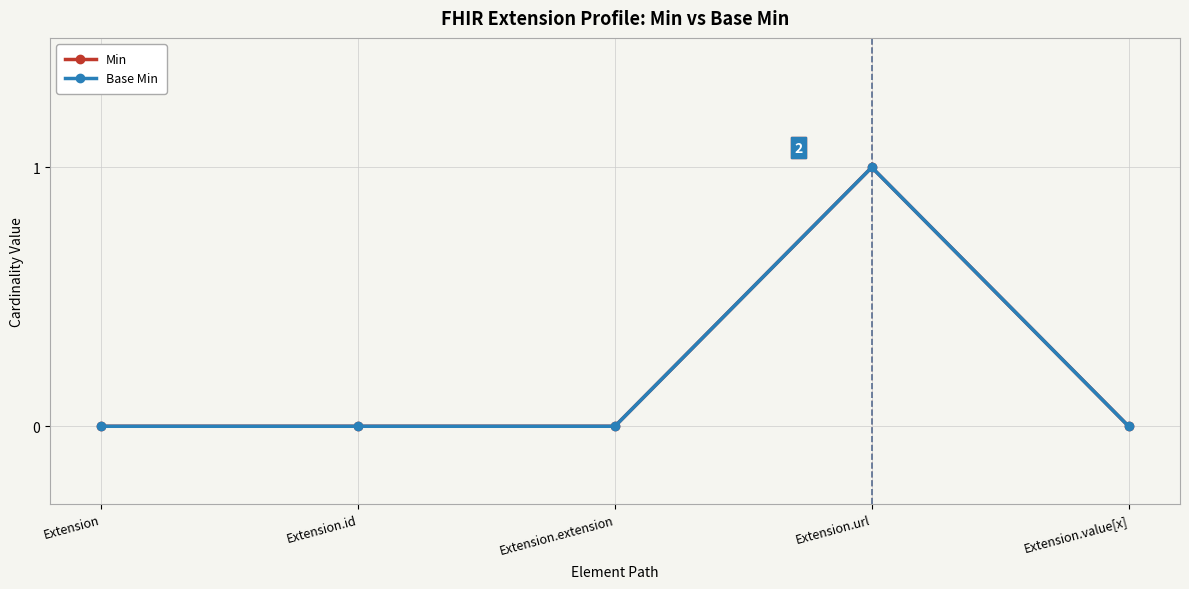

Which series has the widest spread of values?

Min